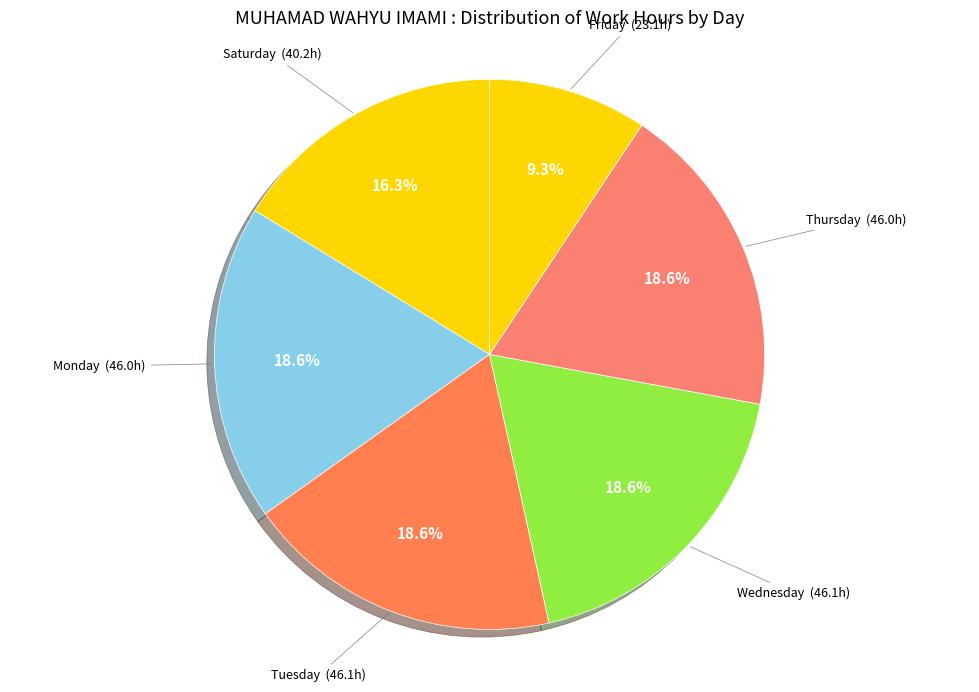

Approximately how many times larger is the value at Tuesday compared to Monday?

1.0